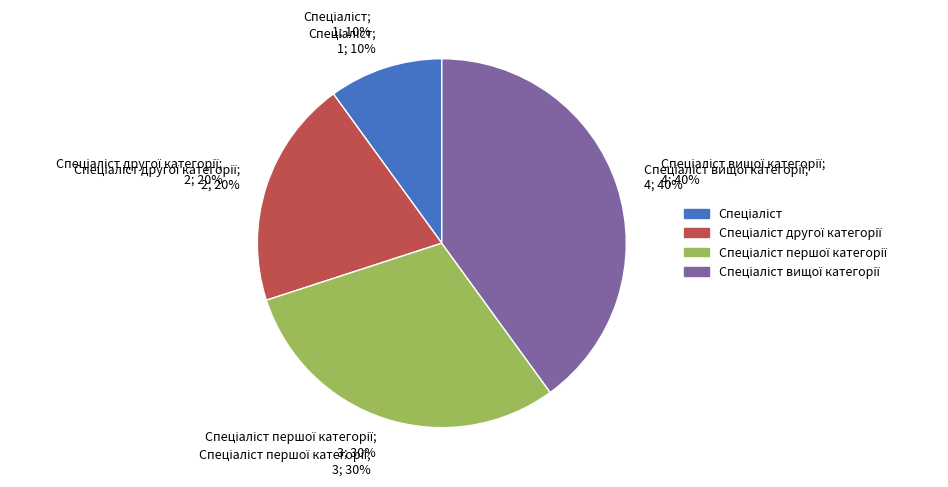

Count the number of slices in the pie.

4